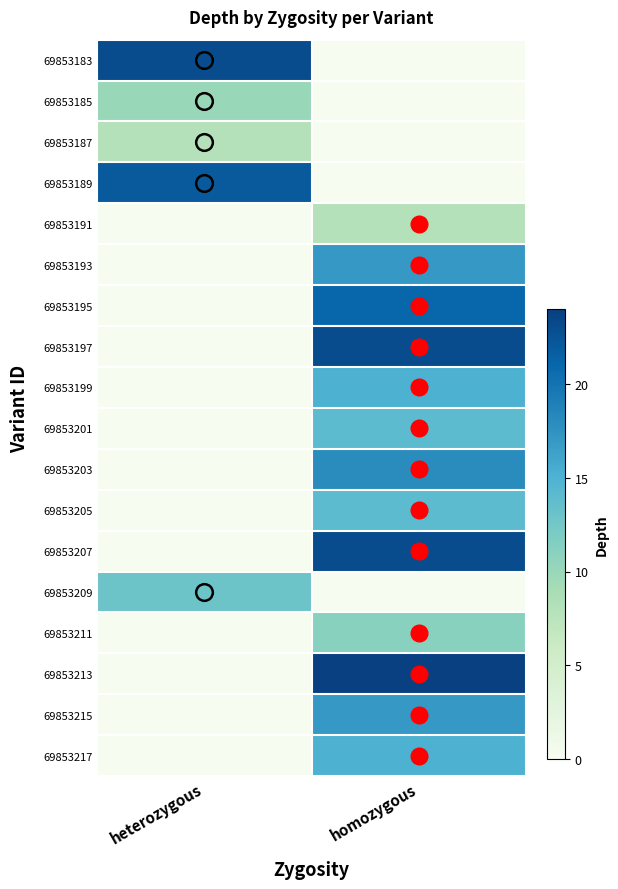

What is the total value across all series at homozygous?

220